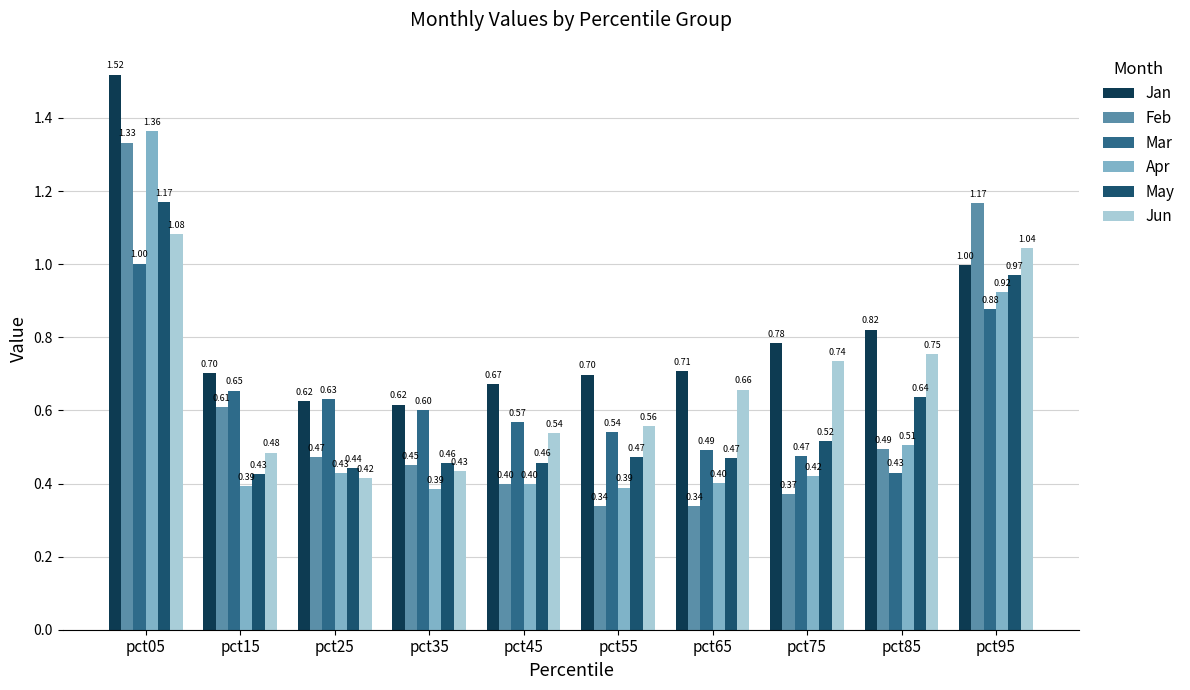

How many bars are there in total?

60